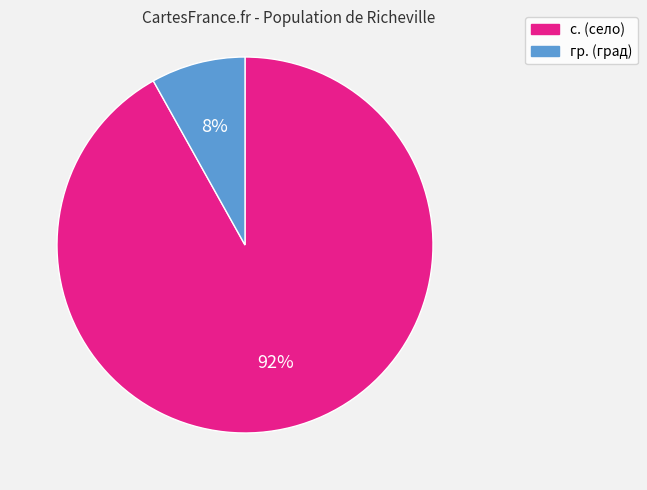

Is it true that гр. is 22% of the pie?

False